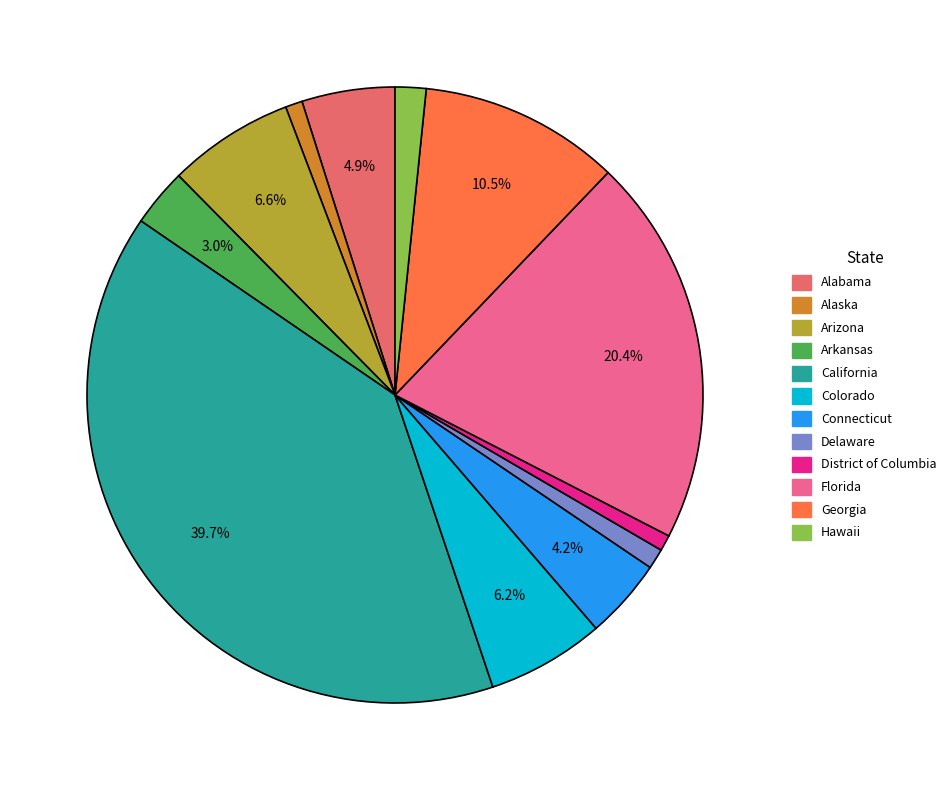

How many segments does this pie chart have?

12